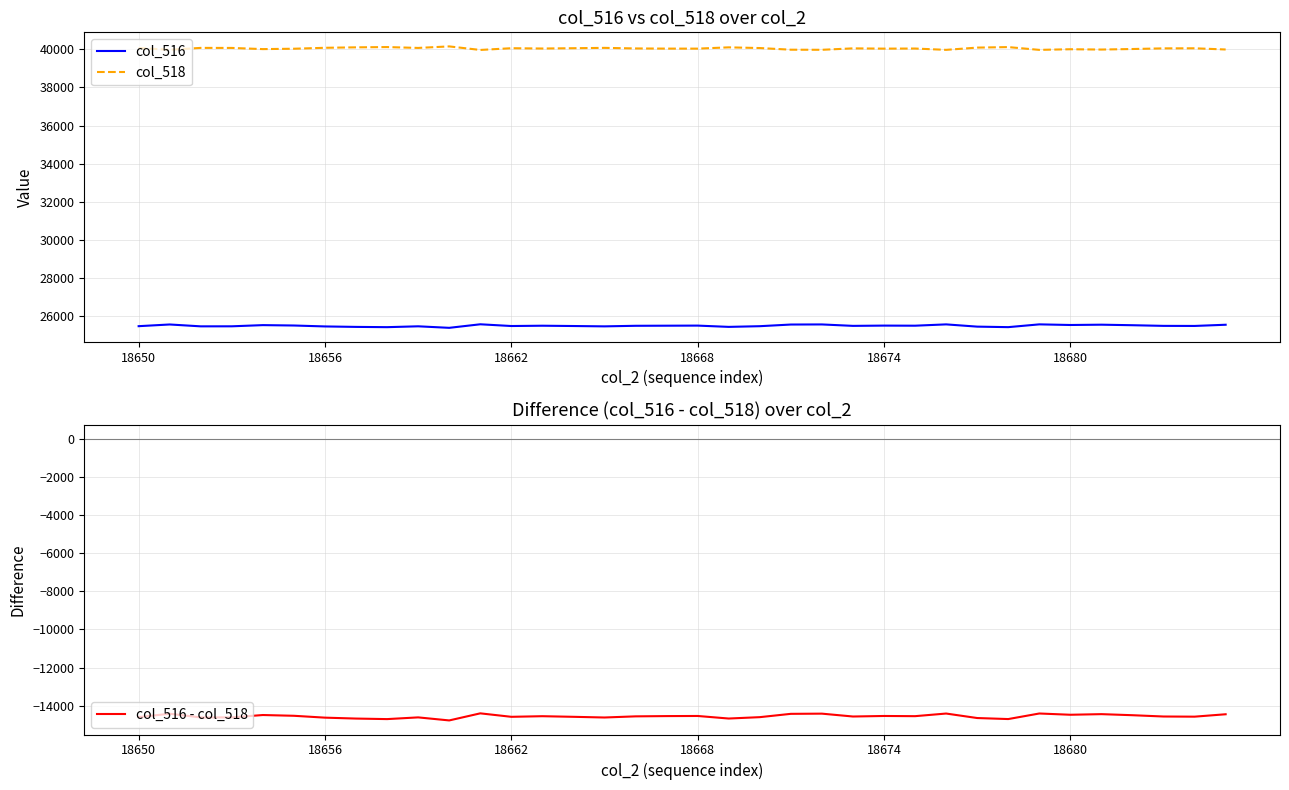

Which has a higher value, 7 or 25?

25